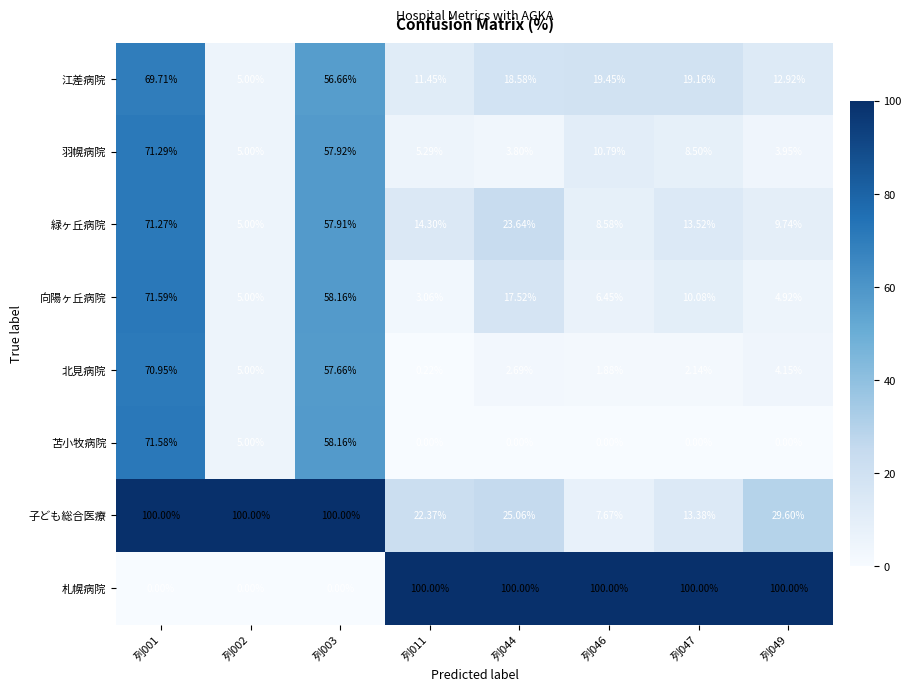

What is the spread (max minus min) of values at 列044?

100.0